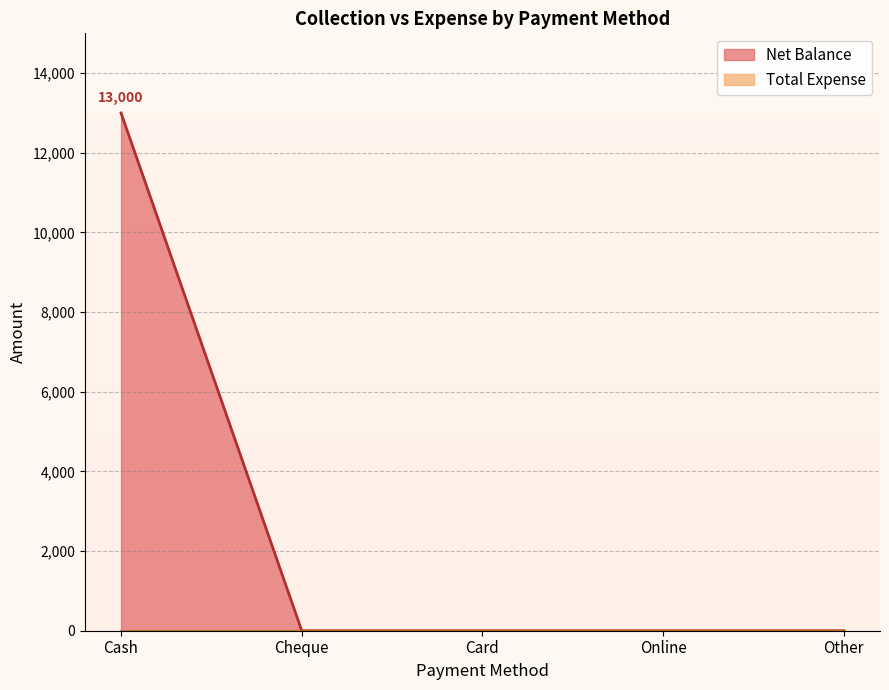

Rank the categories by value from lowest to highest.

Cheque, Card, Online, Other, Cash